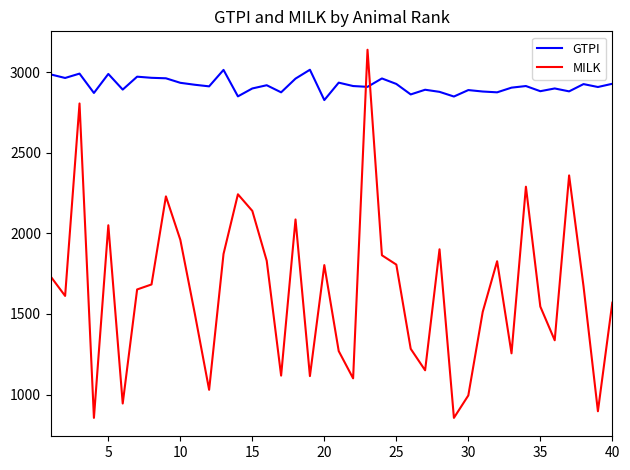

Which series has the largest total across all categories?

GTPI